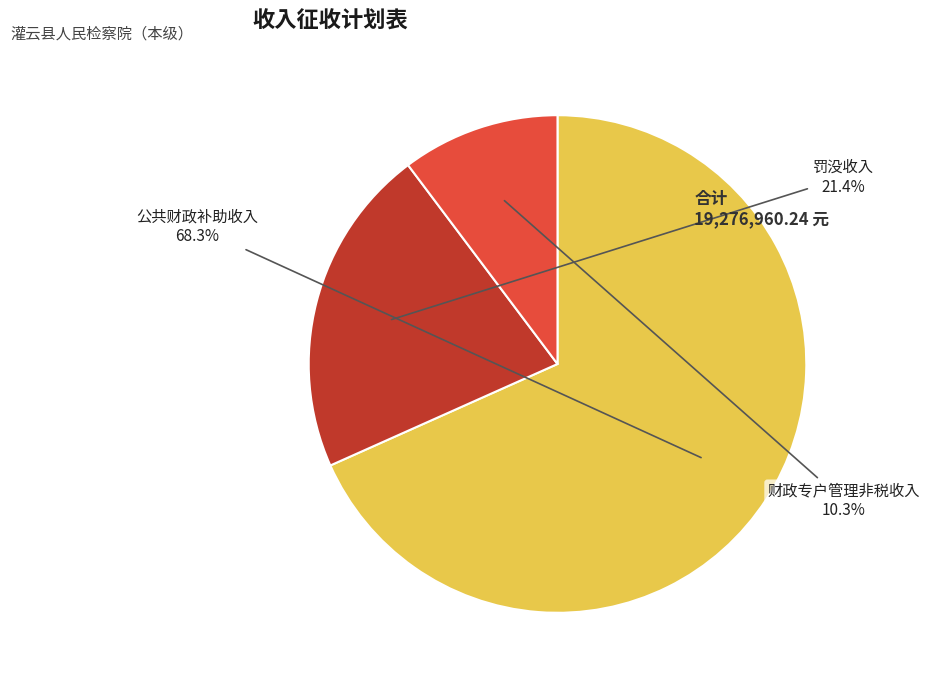

What portion of the pie excludes 公共财政补助收入?

31.7%